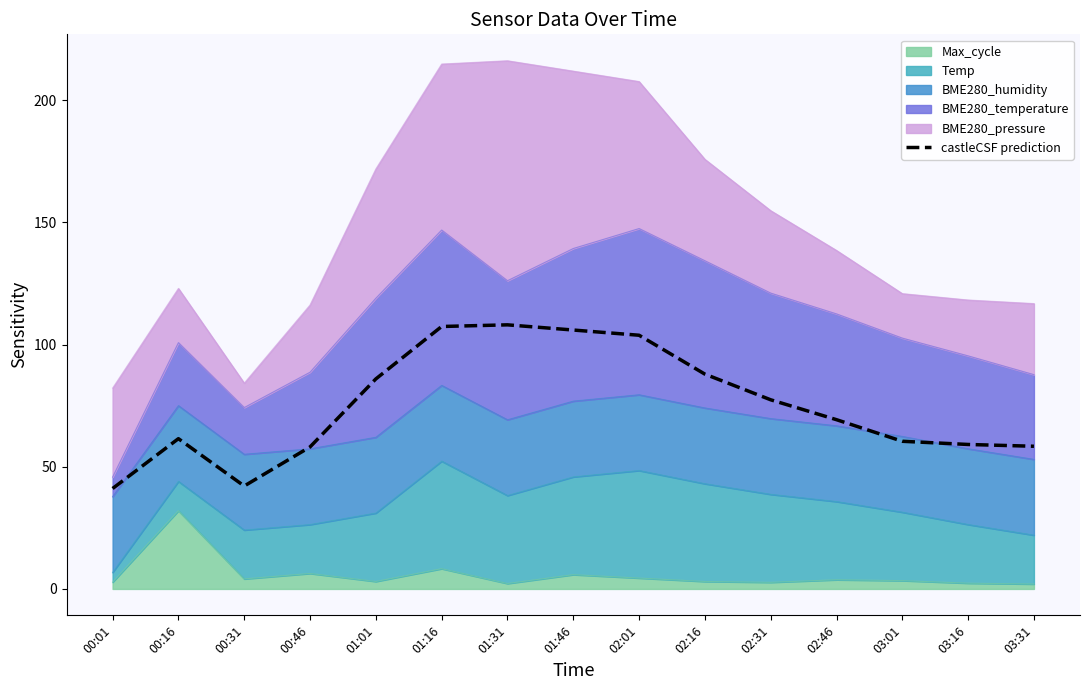

Reading left to right, extract all data points from this chart.

41.1	61.5	42.1	58.1	85.9	107.4	108.0	105.9	103.8	87.9	77.4	69.2	60.4	59.1	58.4